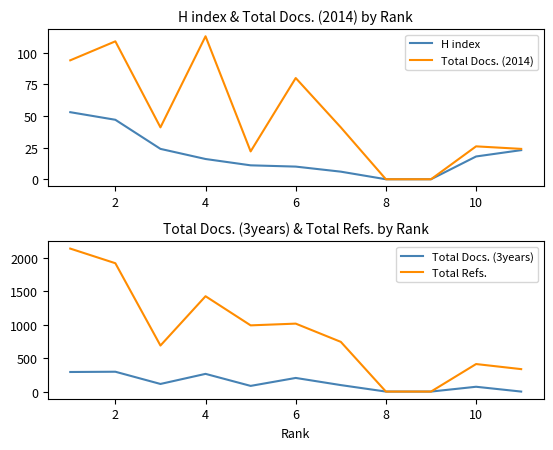

What is the average value of the H index series?

19